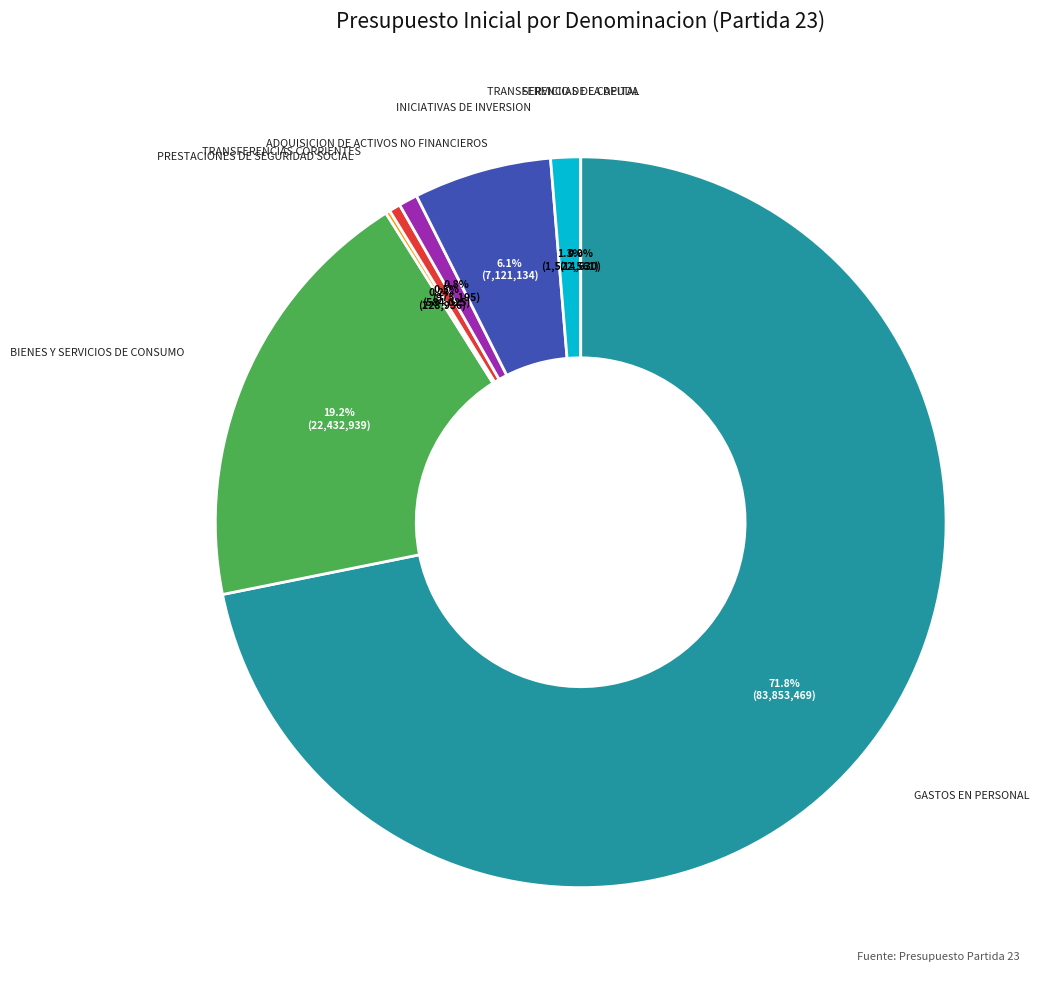

Which slice is the largest?

GASTOS EN PERSONAL